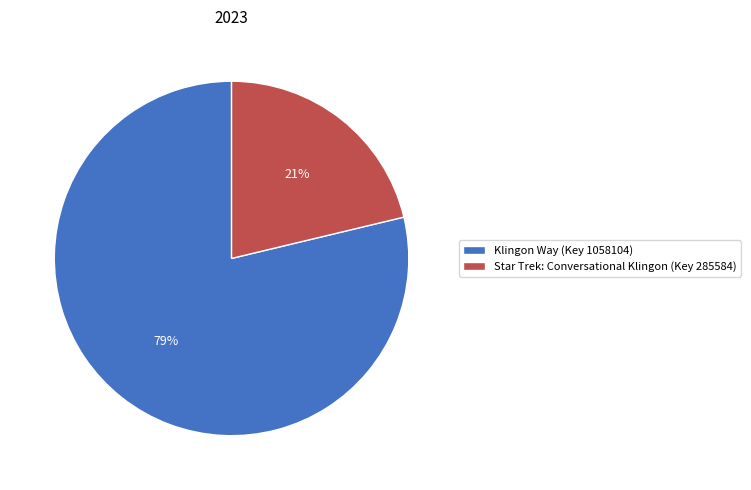

Approximately how many times larger is the value at Star Trek: Conversational Klingon (Key 285584) compared to Klingon Way (Key 1058104)?

0.3